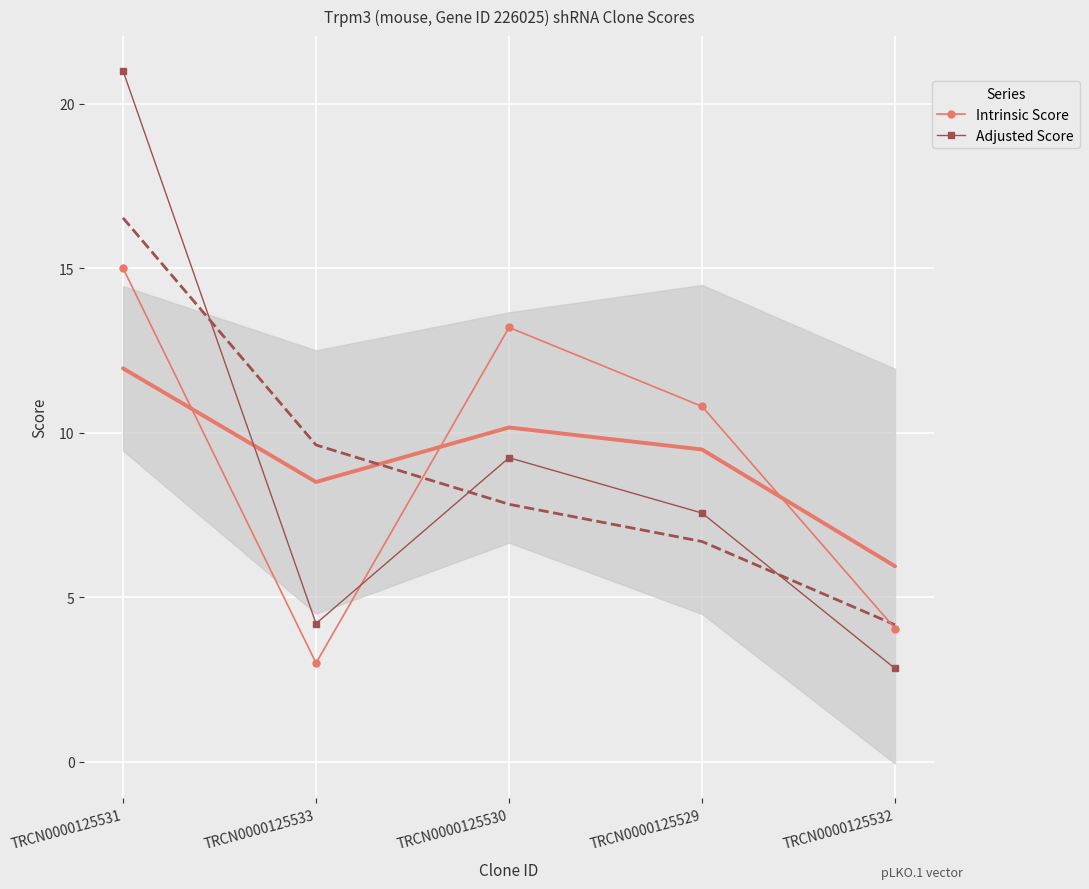

How many data points in Adjusted Score are above 7?

3